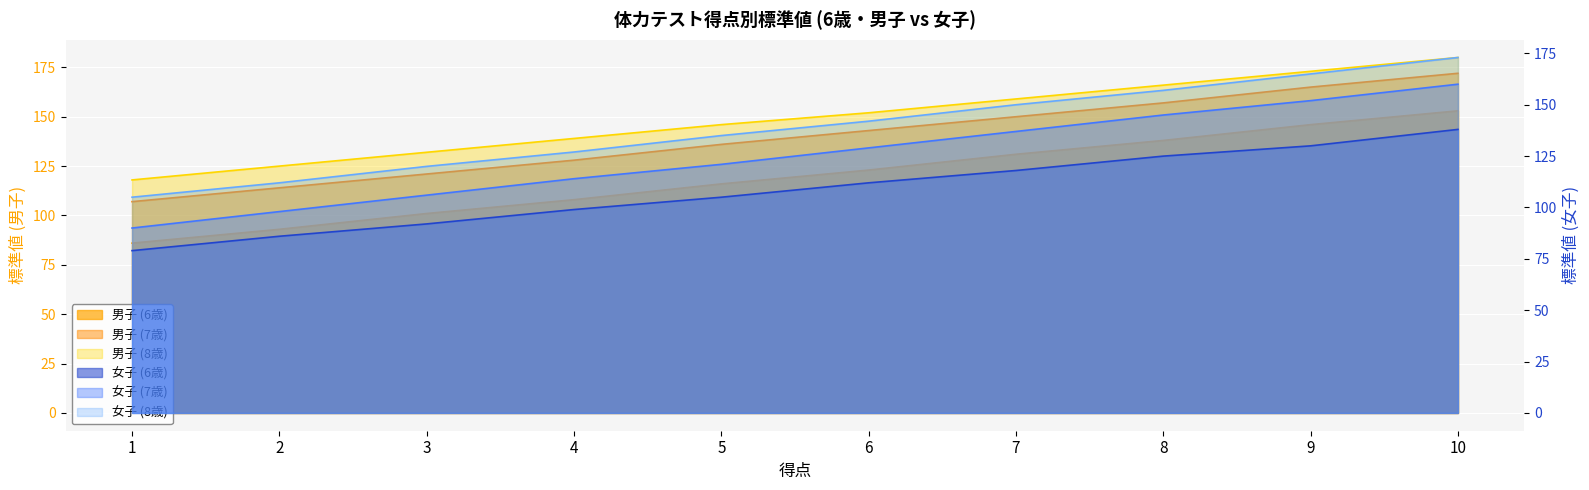

True or false: 女子 and 男子 intersect in this chart.

False